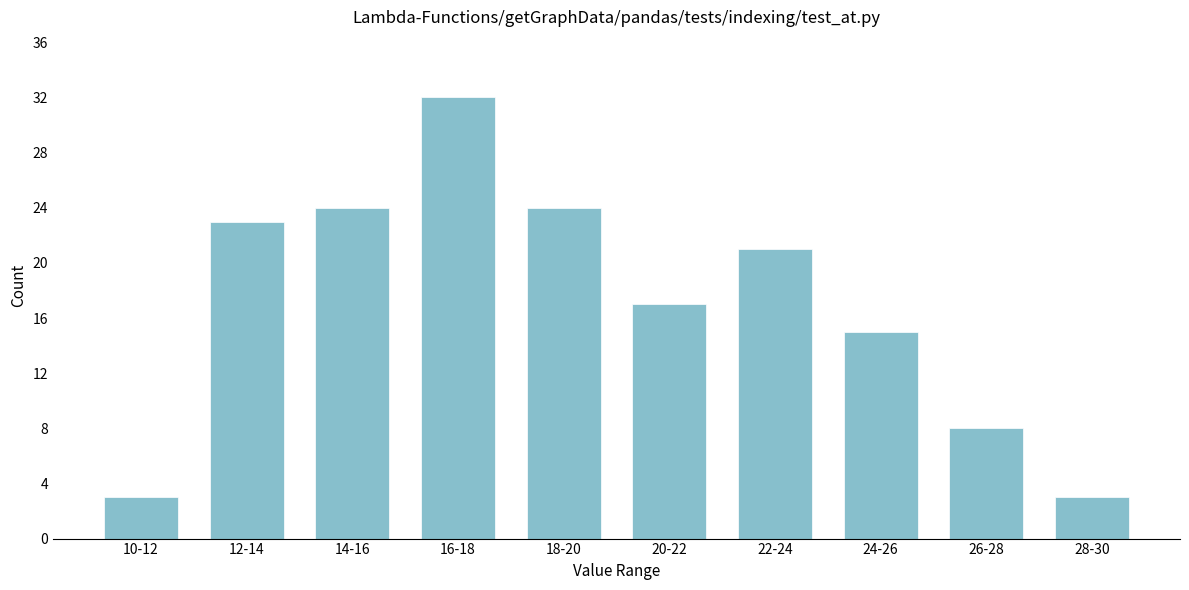

Reading left to right, extract all data points from this chart.

3	23	24	32	24	17	21	15	8	3